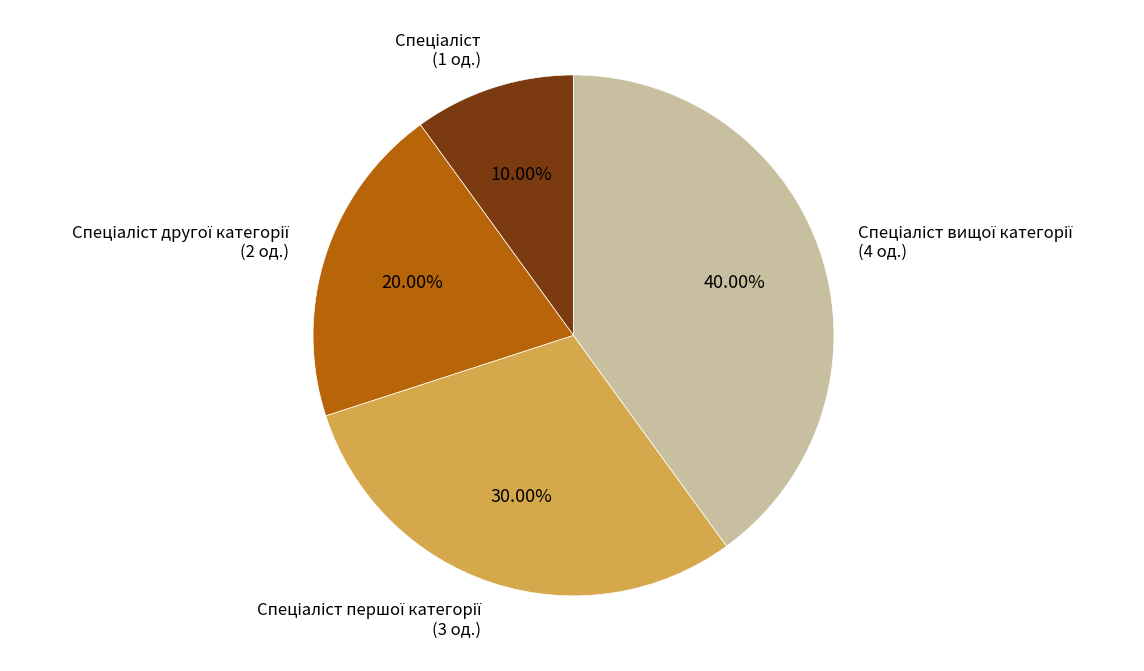

Does any single category account for the majority?

No